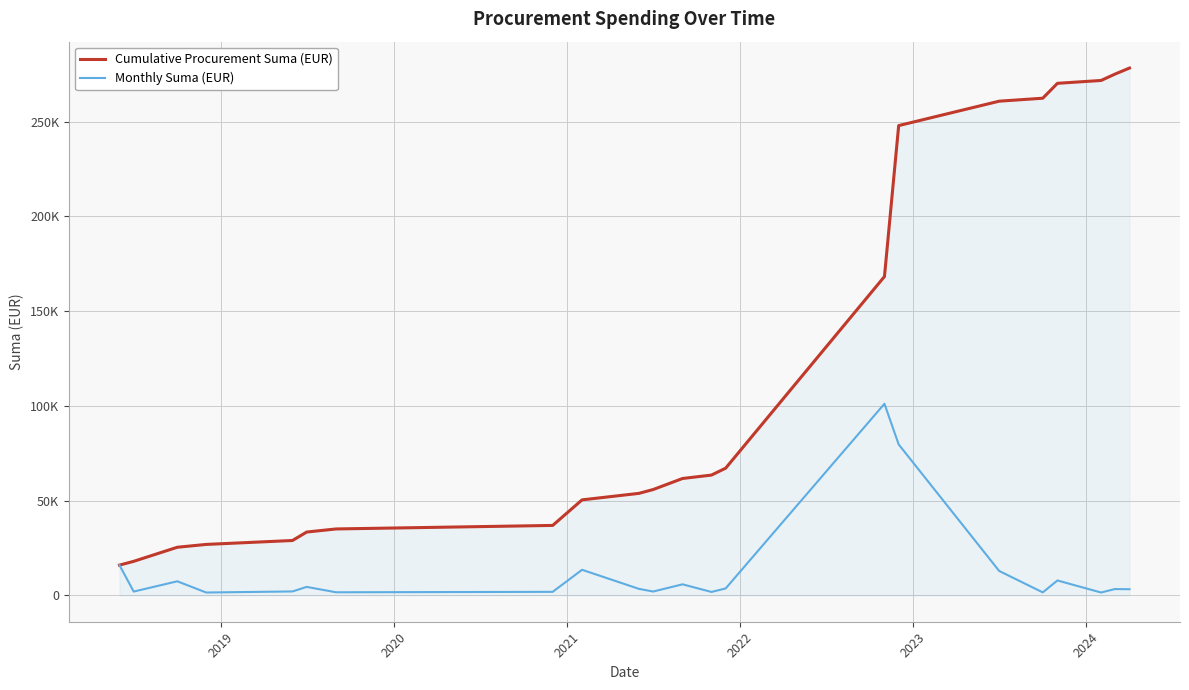

At which category does the chart reach its minimum across all series?

2021